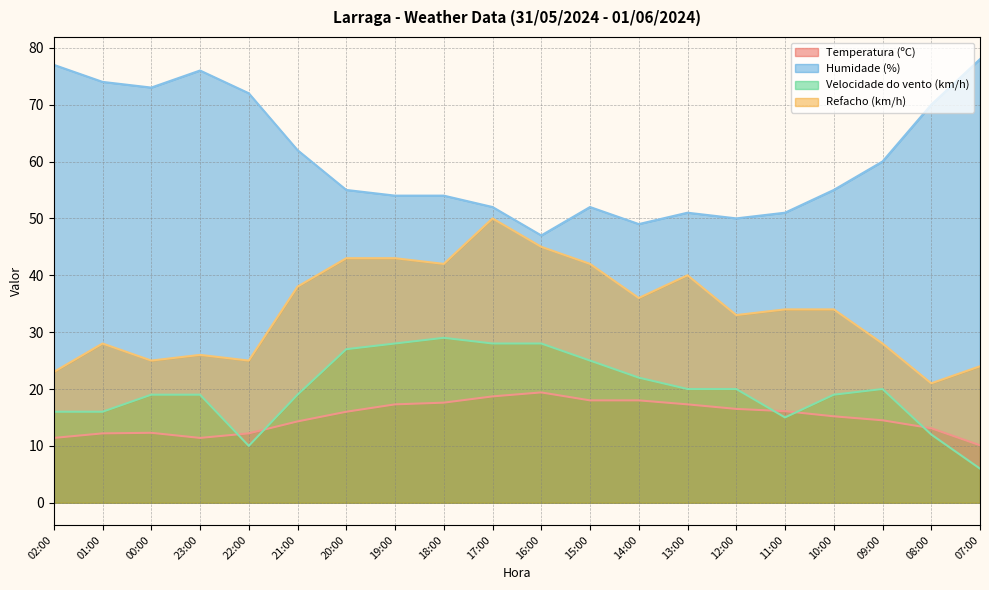

How many lines are shown in the chart?

4